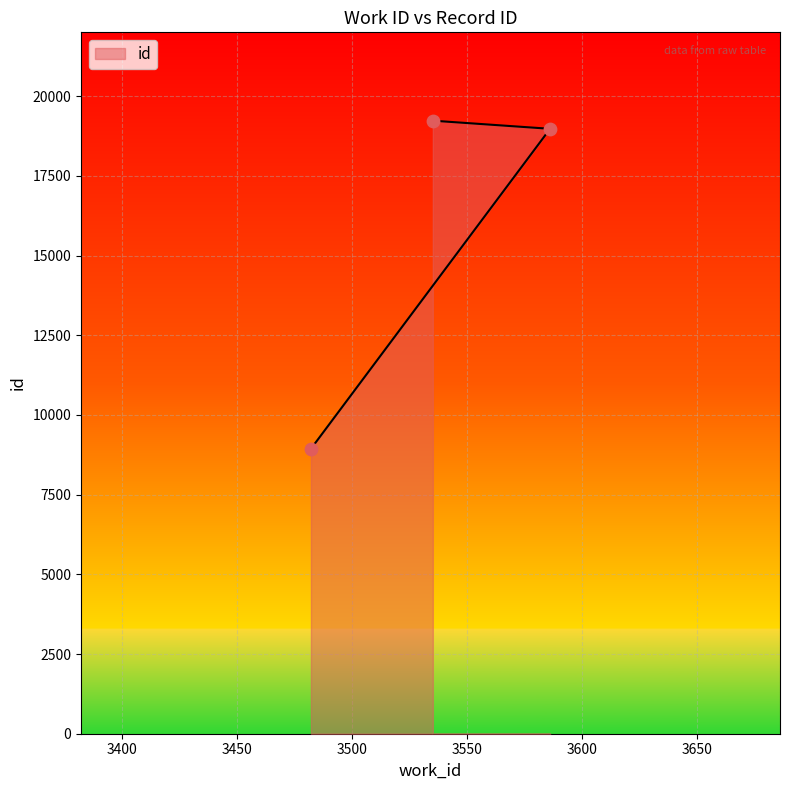

What is the change in value from 3482 to 3586?

+10036